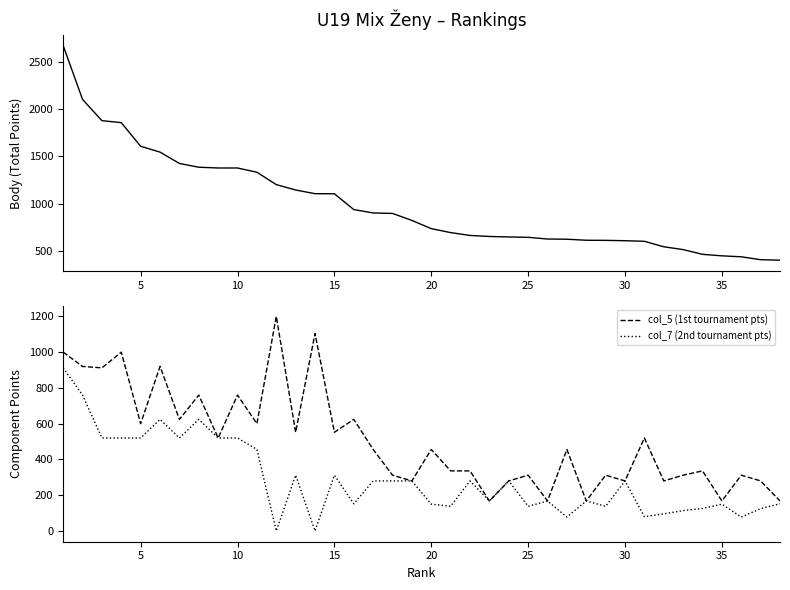

What is the difference between the second highest and minimum values in the Body series?

1702